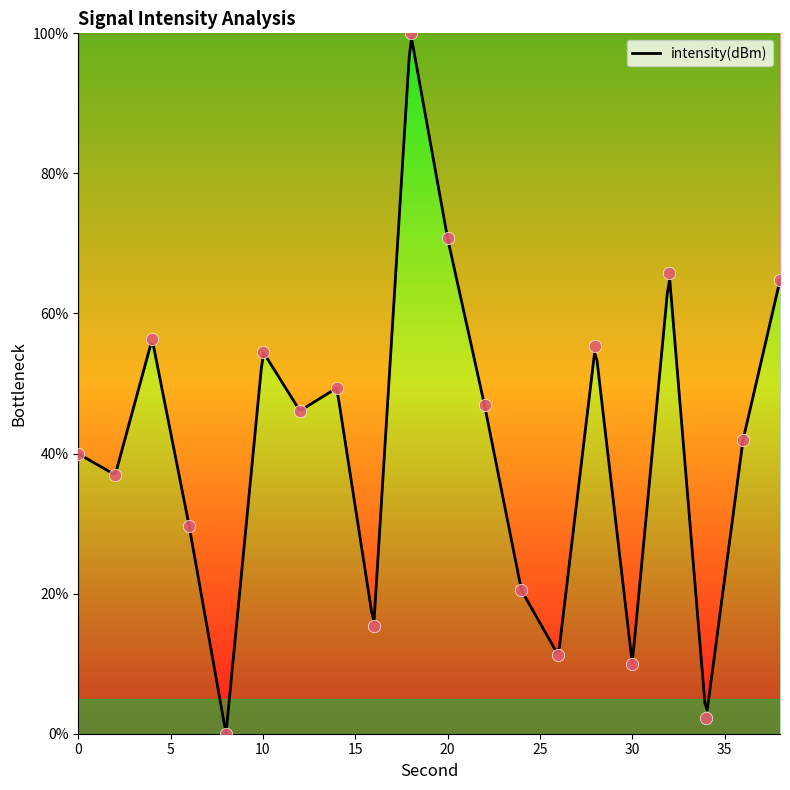

Approximately how many times larger is the value at 2 compared to 34?

16.8